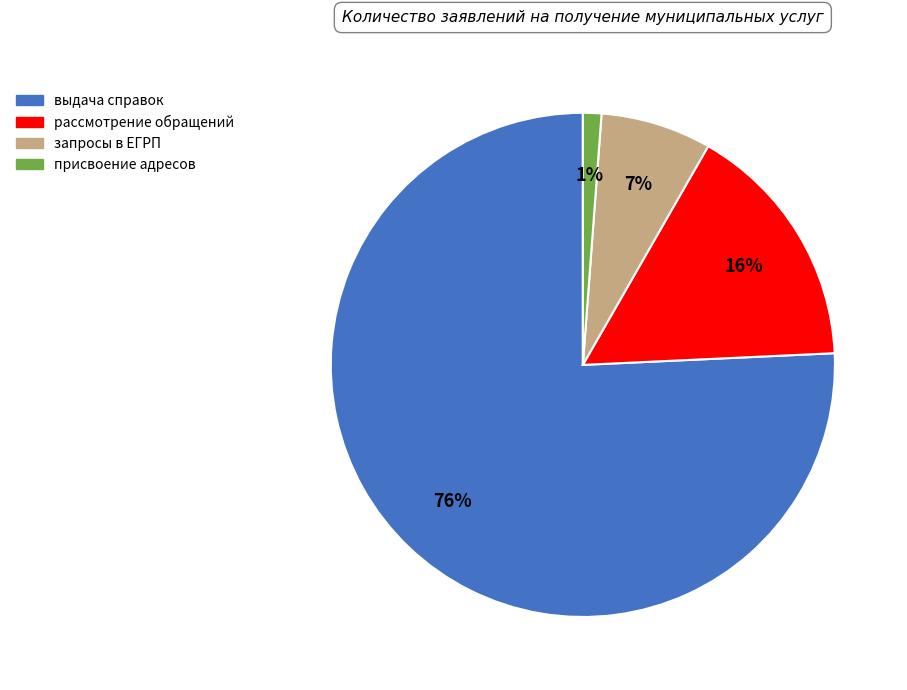

How many slices are in this pie chart?

4